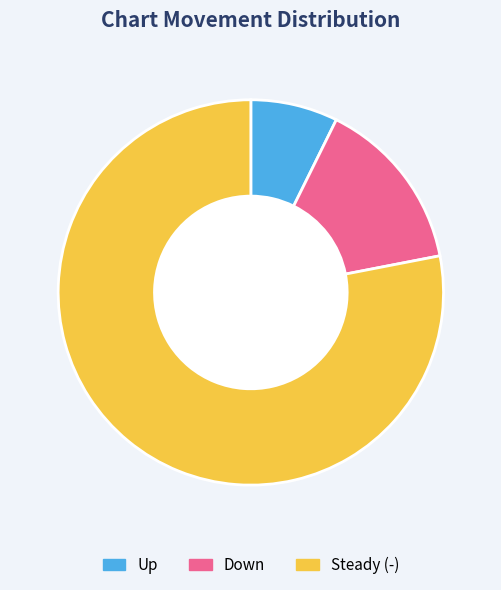

Rank the categories by value from lowest to highest.

Up, Down, Steady (-)